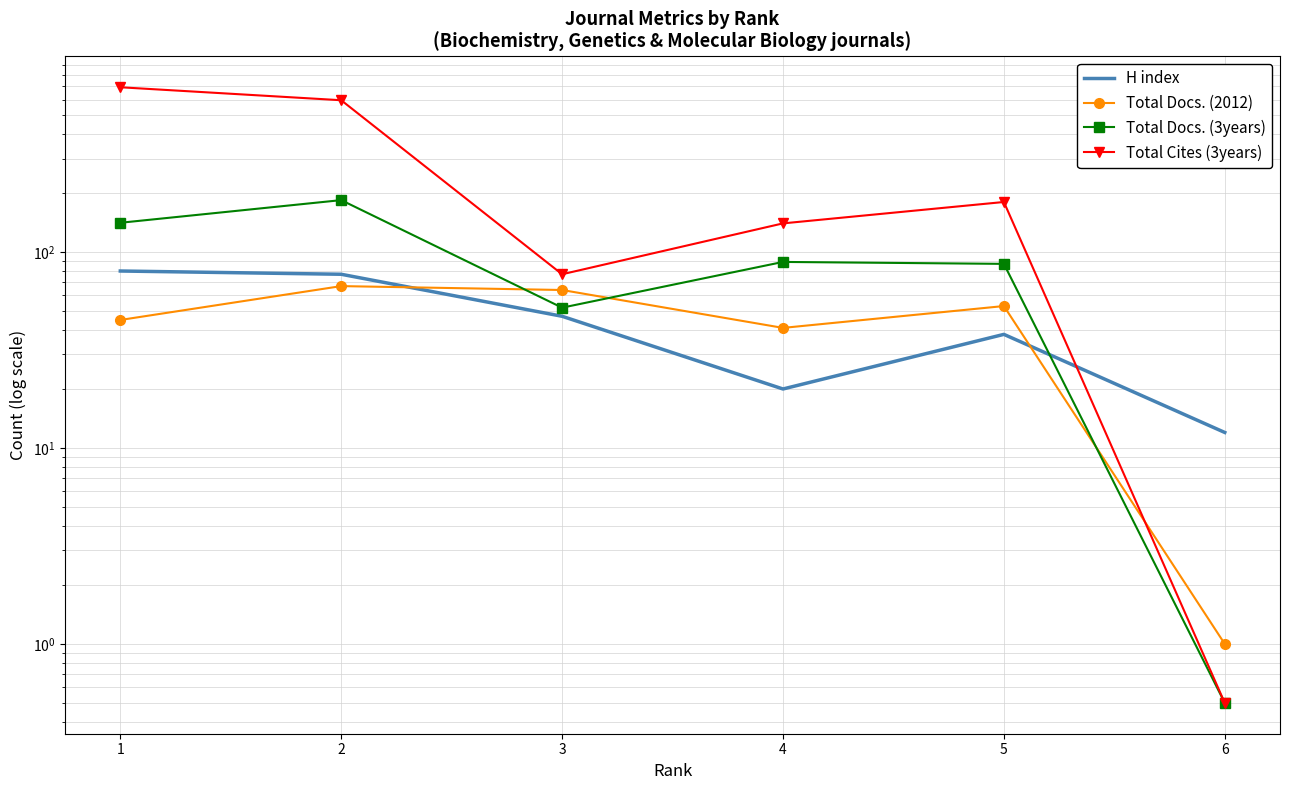

How many data points does each series have?

6